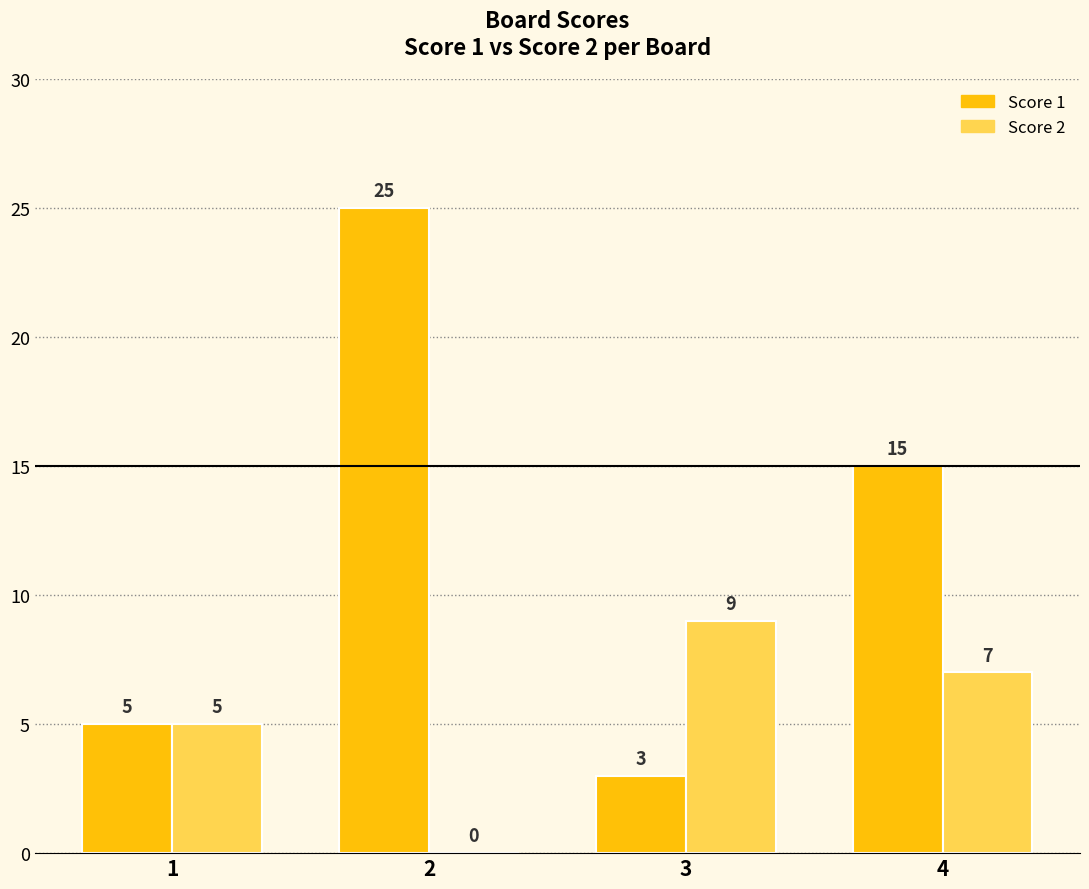

Where does the Score 1 series first go above 15?

2